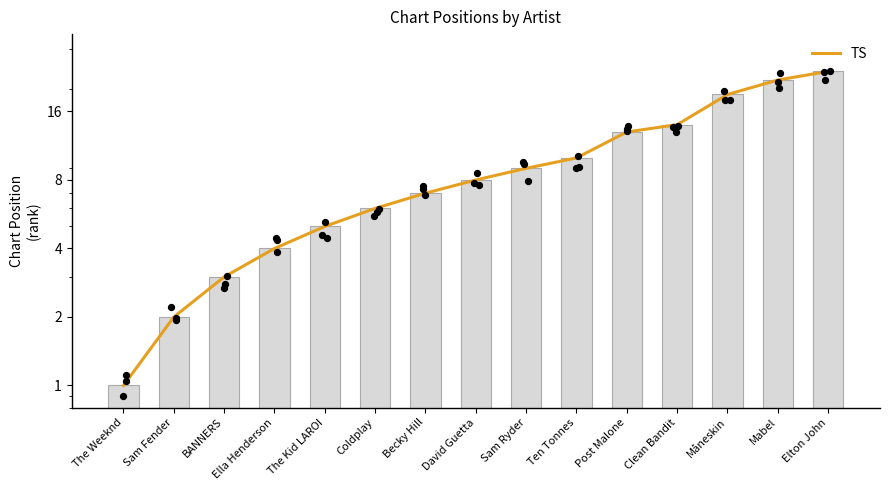

Is the value of TS at Clean Bandit greater than the value of Position at Becky Hill?

Yes